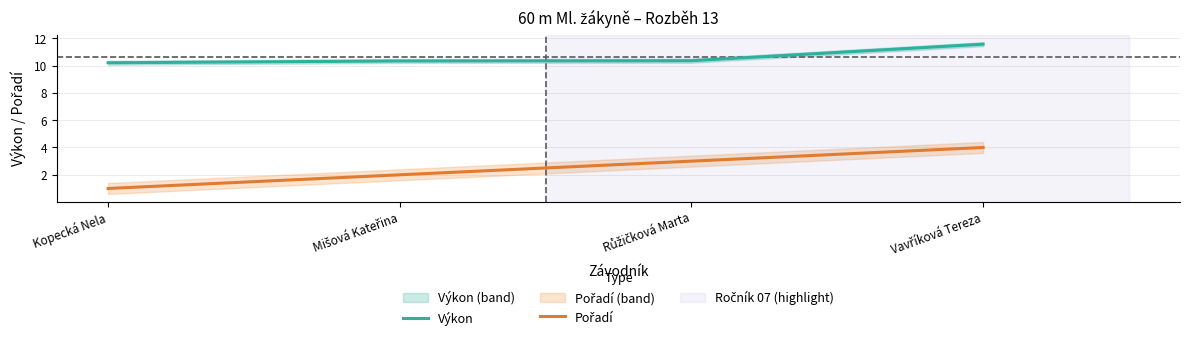

At which label is Výkon closest to 10?

Kopecká Nela